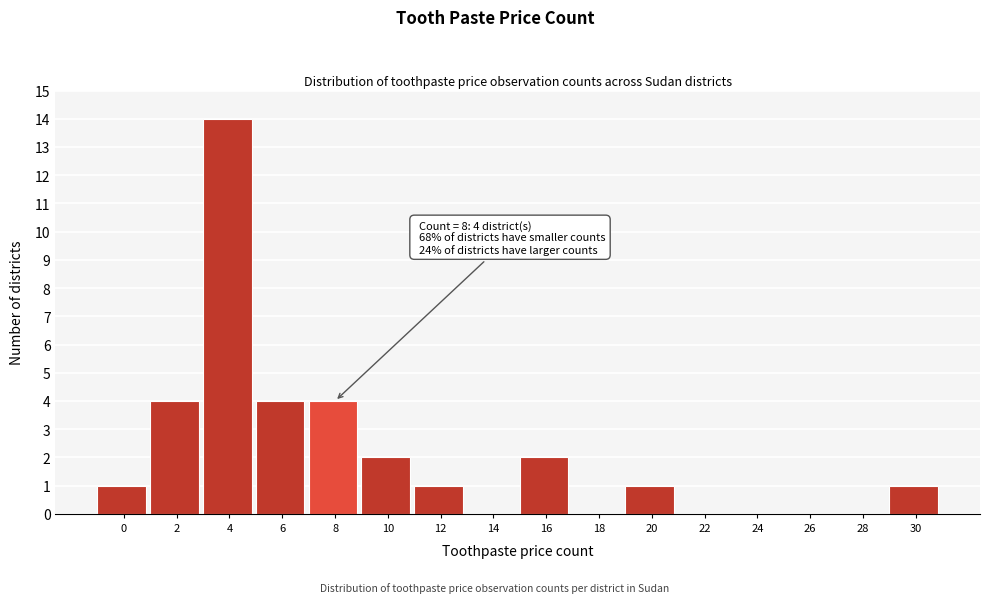

The value at 18 is 0. True or false?

True